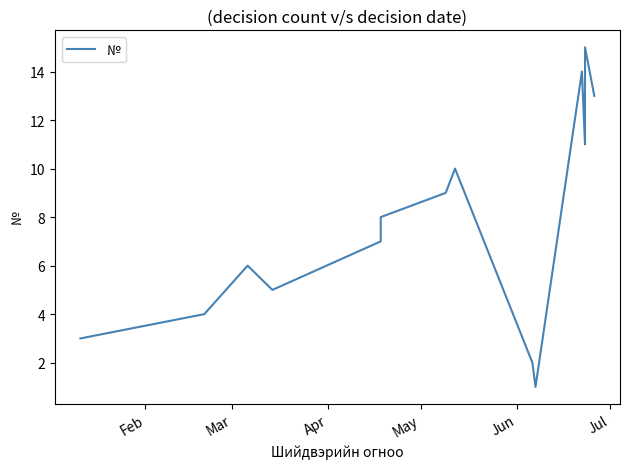

How many lines are shown in the chart?

1